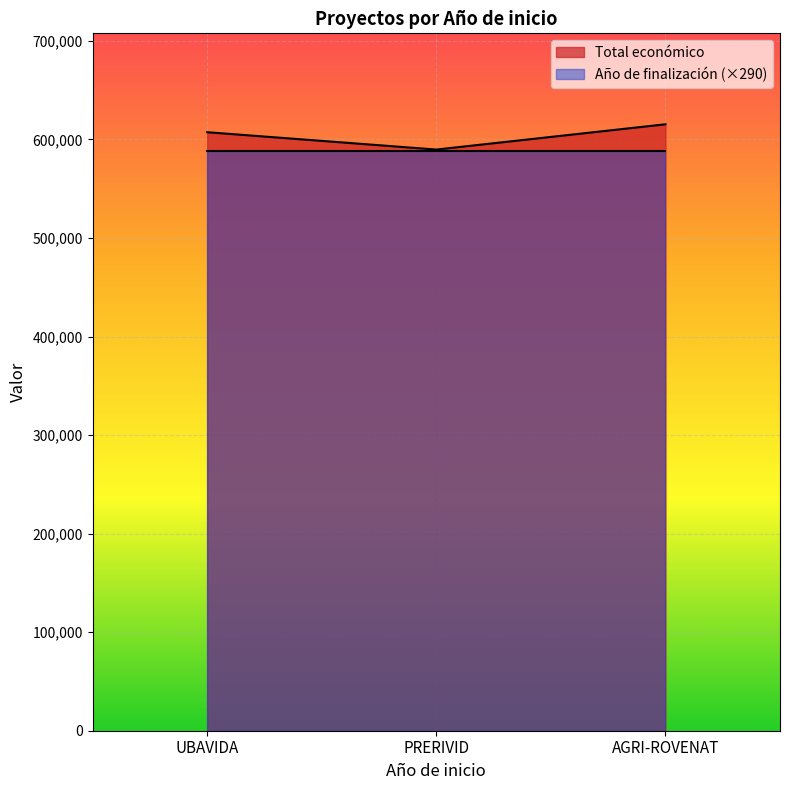

Rank the categories by value from highest to lowest.

AGRI-ROVENAT, UBAVIDA, PRERIVID